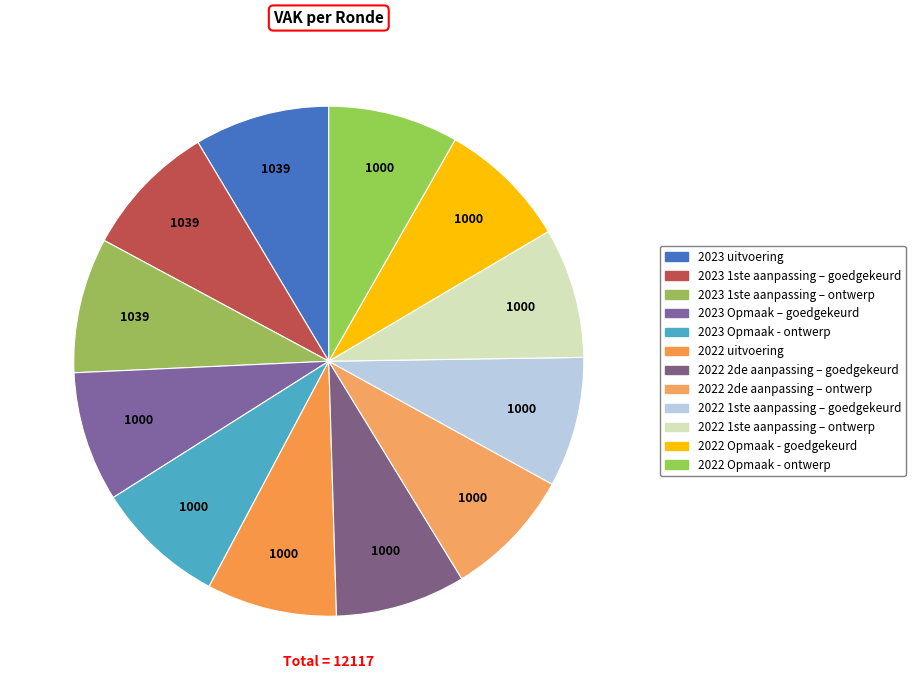

To the nearest percent, what portion does 2023 uitvoering represent?

9%